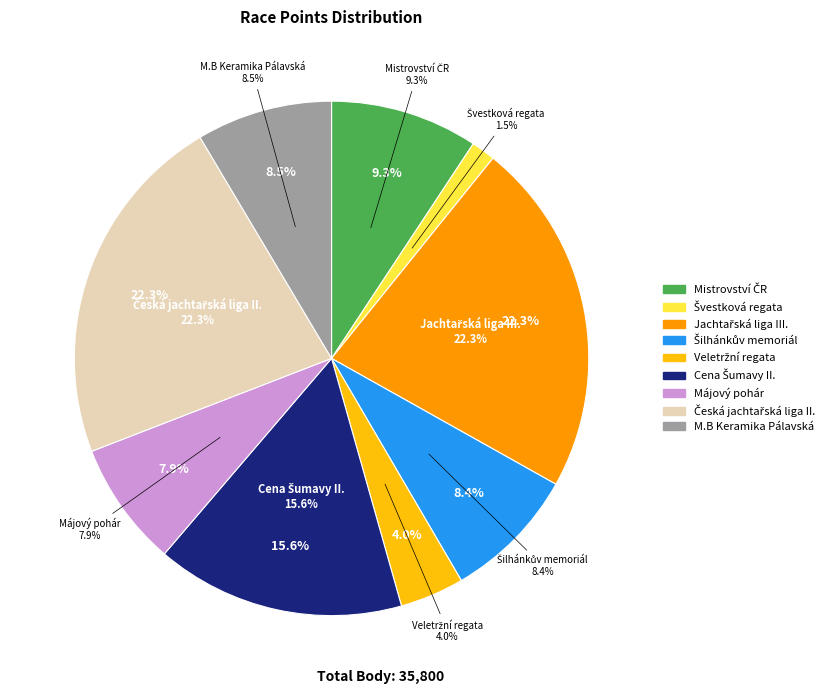

How many segments does this pie chart have?

9